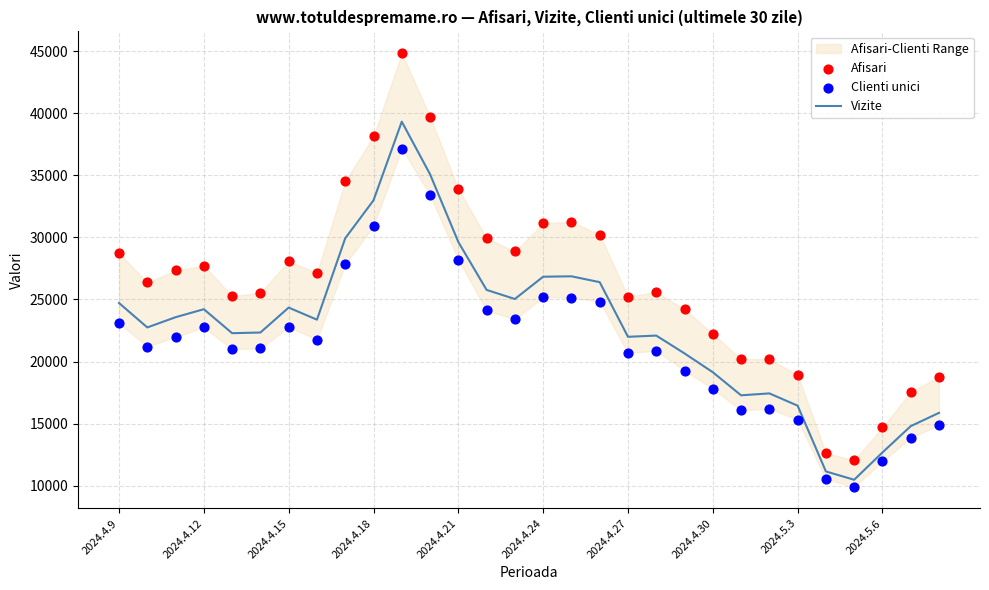

Which series contains the highest Y value?

Afisari